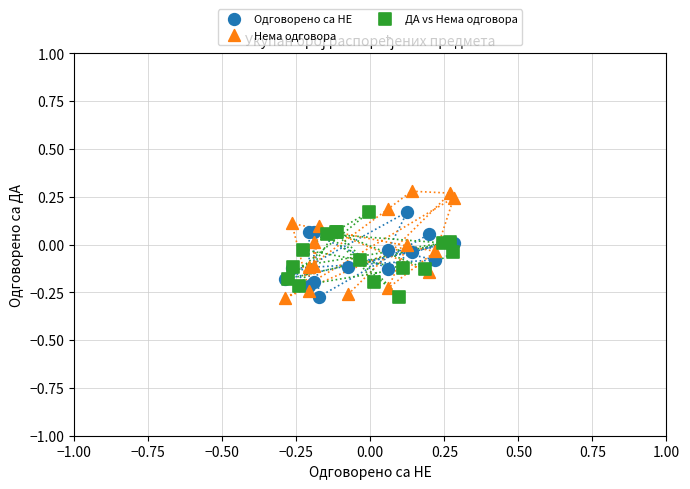

What are all the series names shown in the legend?

Одговорено са НЕ, Нема одговора, ДА vs Нема одговора